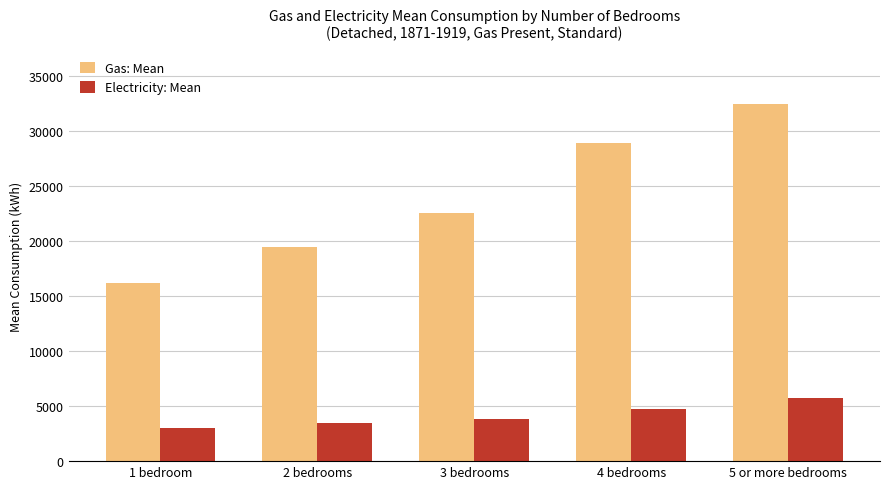

Reading right to left, list all the values displayed in this chart.

Gas: Mean: 32400	28900	22500	19400	16200
Electricity: Mean: 5700	4700	3800	3500	3000